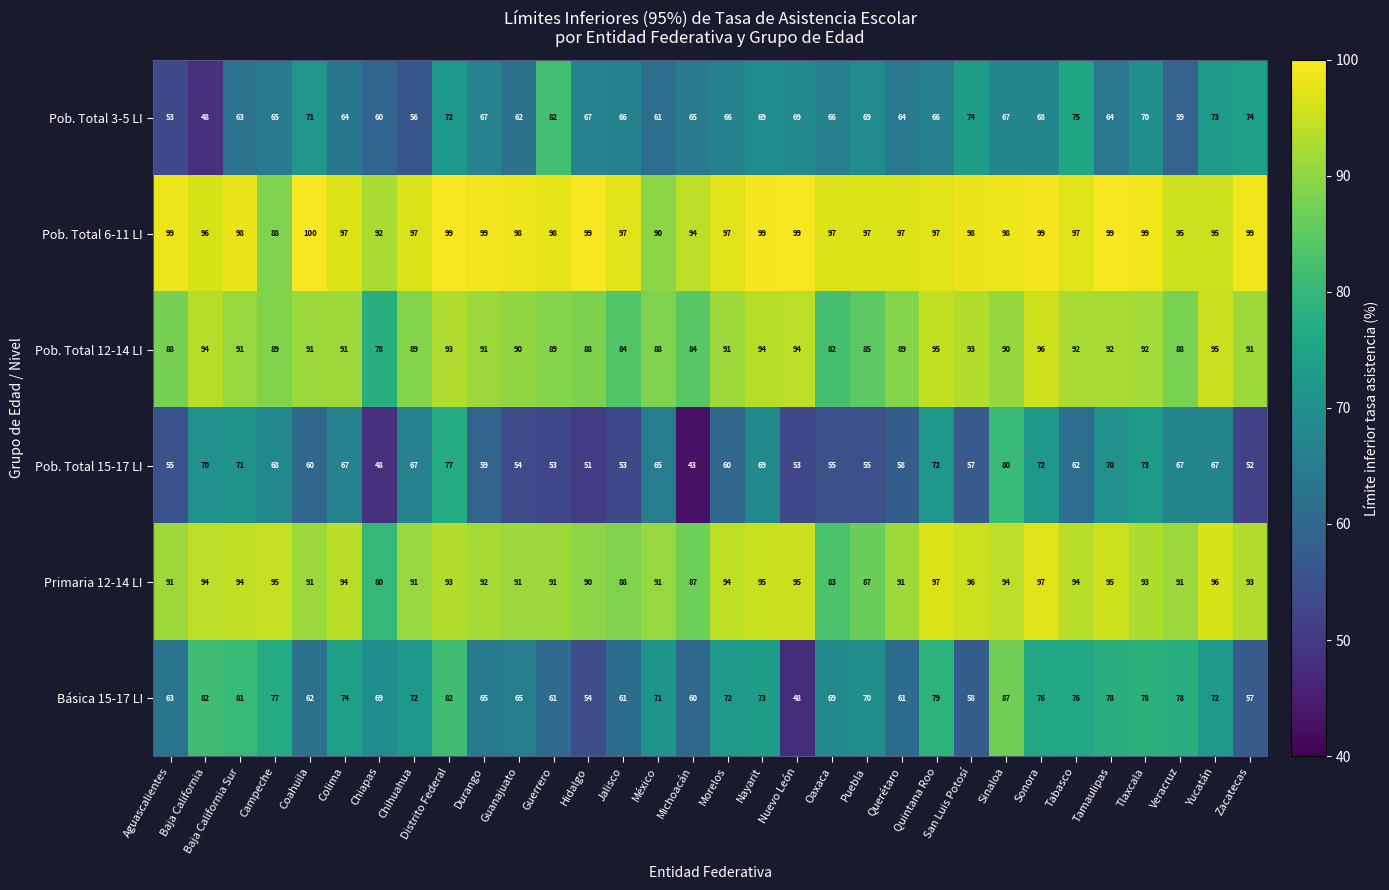

How many data points does each series have?

32